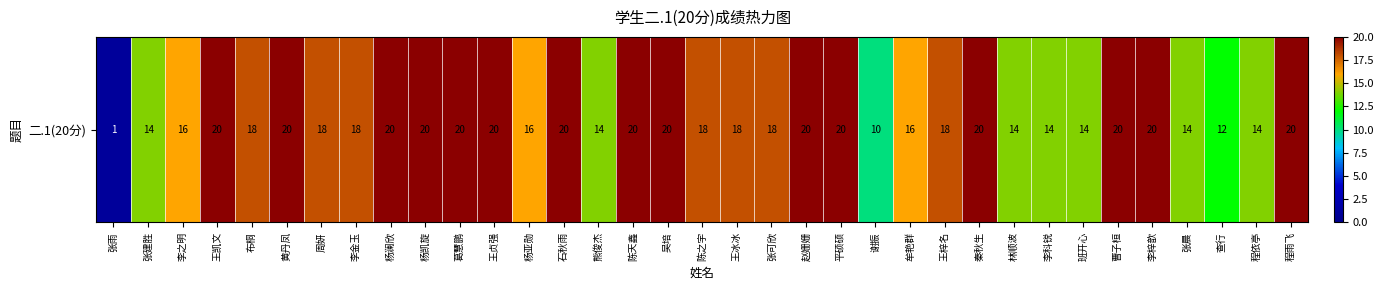

What is the sum of all values?

595